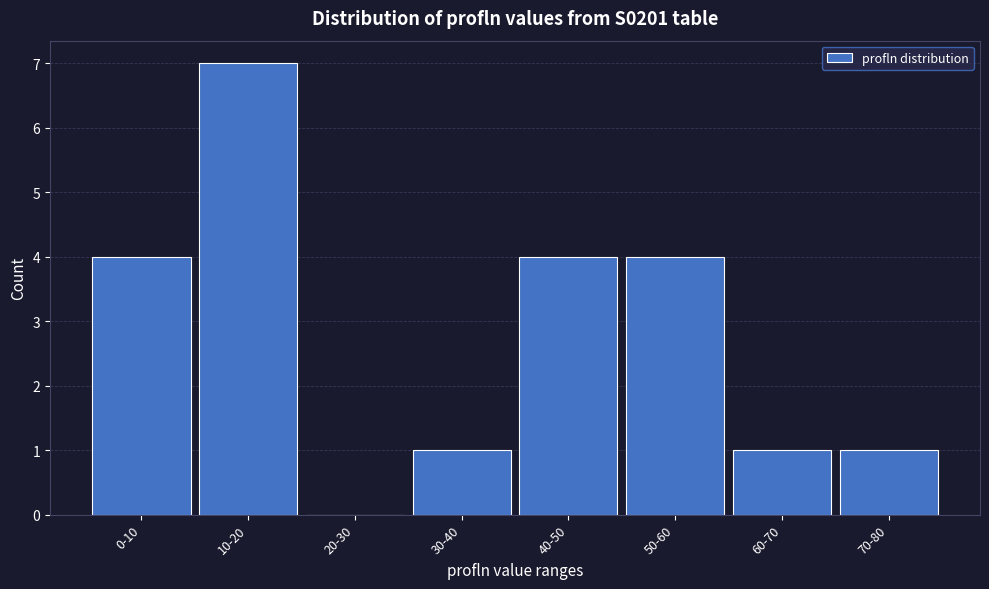

Reading left to right, extract all data points from this chart.

0-10=4	10-20=7	20-30=0	30-40=1	40-50=4	50-60=4	60-70=1	70-80=1